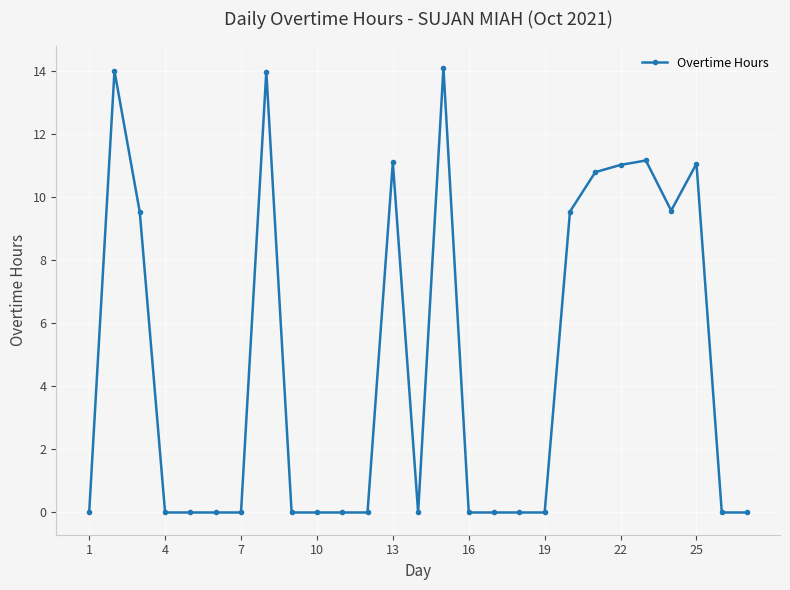

What is the value of the 24th point from the left?

9.6